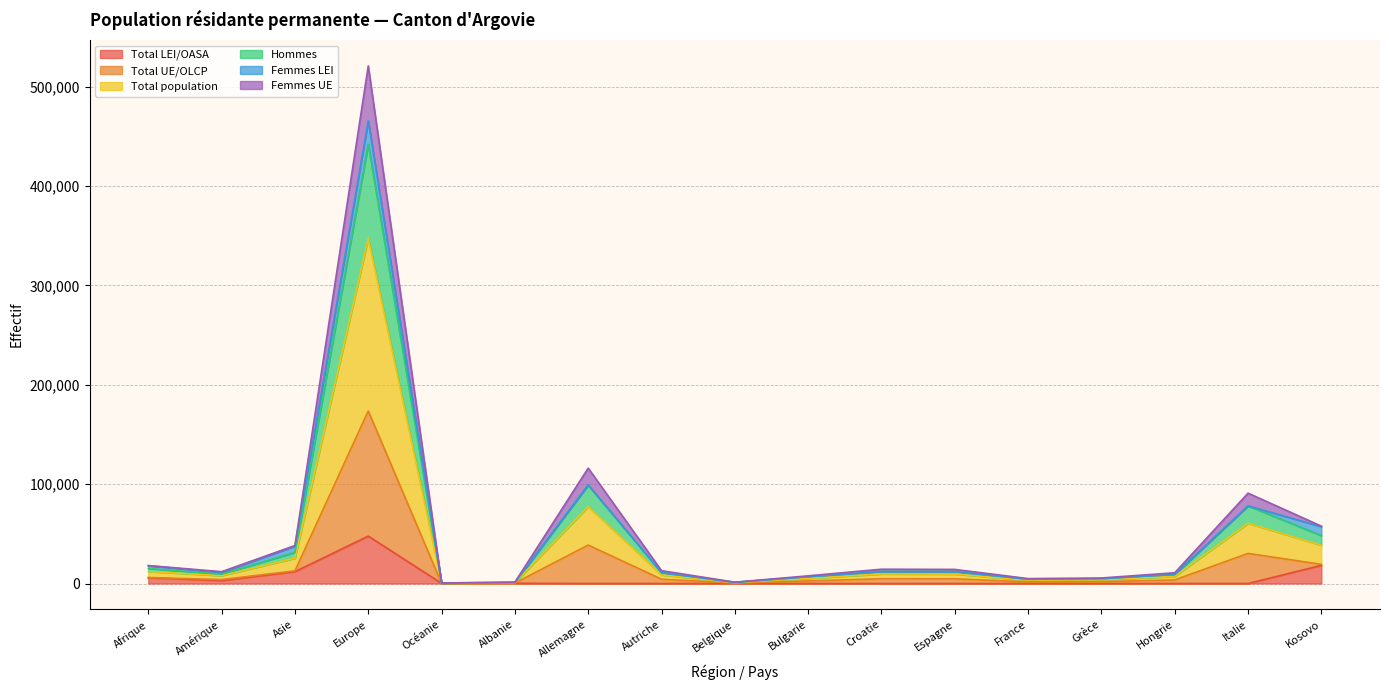

How many lines are shown in the chart?

6